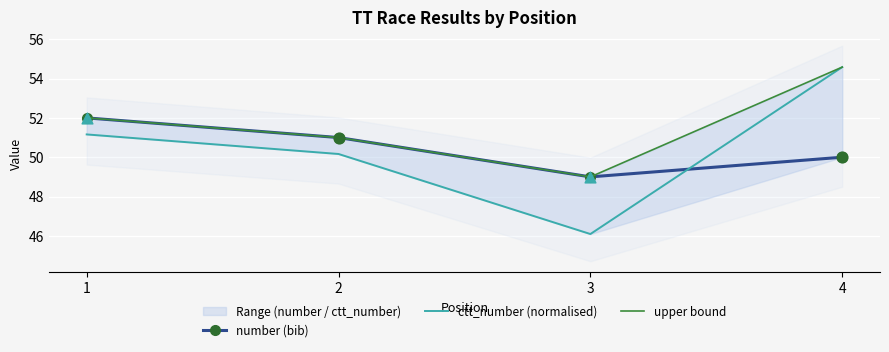

Which series contains the lowest Y value?

ctt_number (normalised)